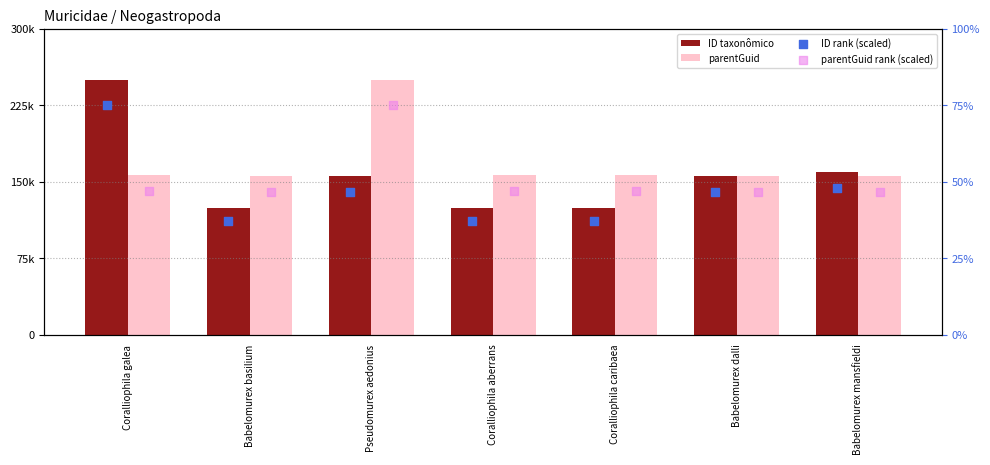

Is the value of parentGuid at Babelomurex basilium greater than the value of parentGuid rank (scaled) at Coralliophila caribaea?

Yes